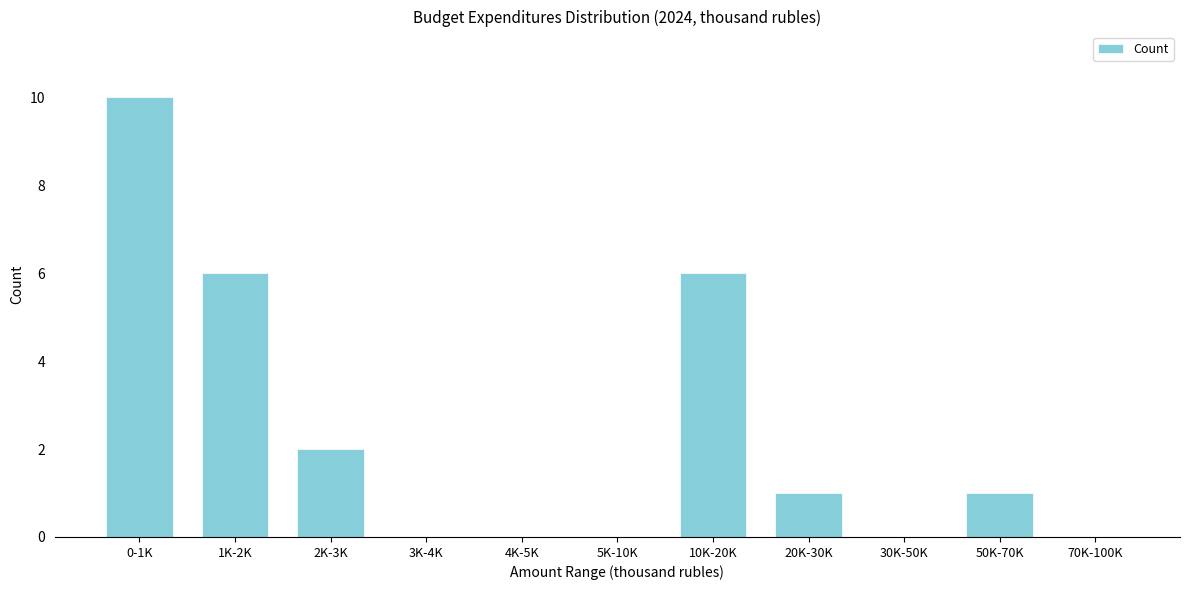

Reading left to right, what are all the values shown in this chart?

0-1K=10	1K-2K=6	2K-3K=2	3K-4K=0	4K-5K=0	5K-10K=0	10K-20K=6	20K-30K=1	30K-50K=0	50K-70K=1	70K-100K=0